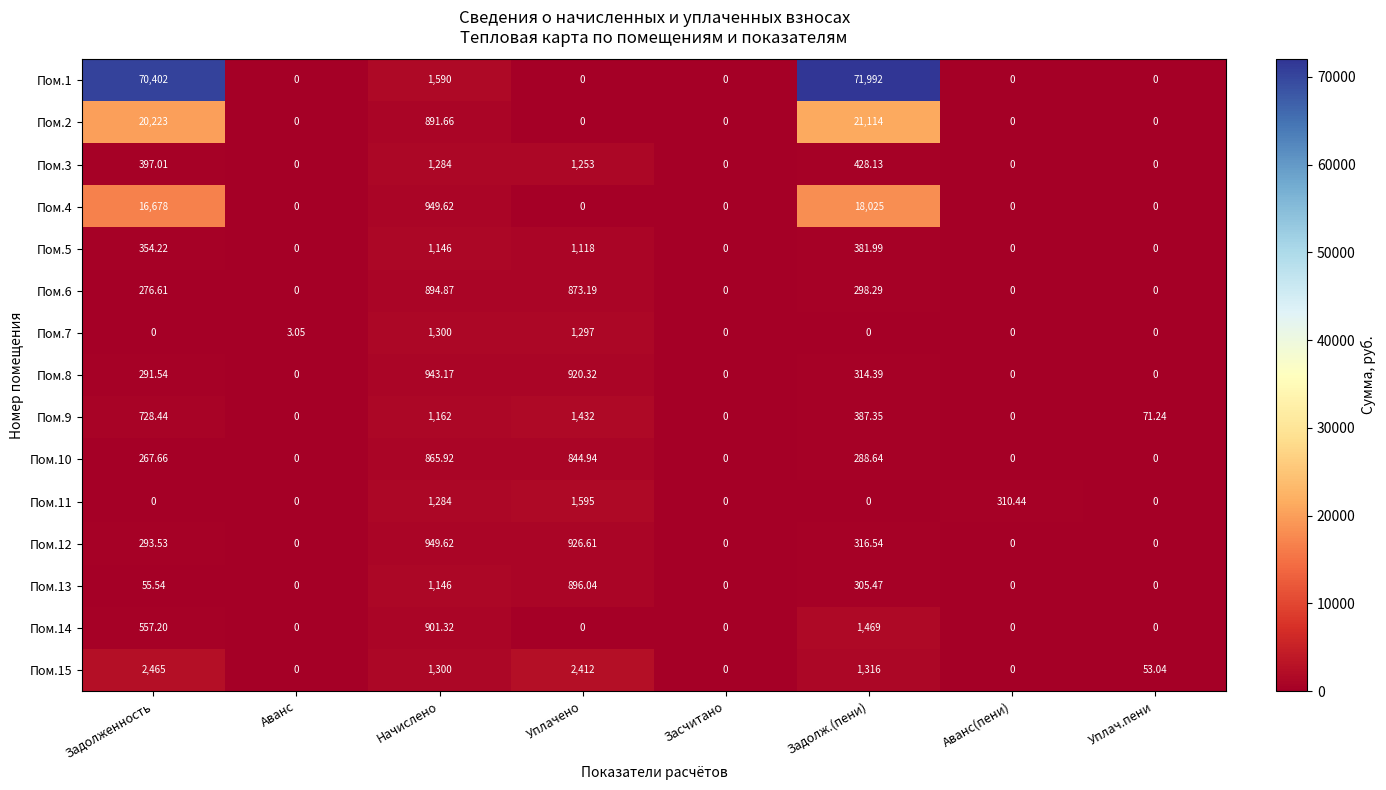

Is the value of Пом.12 at Начислено greater than the value of Пом.15 at Засчитано?

Yes